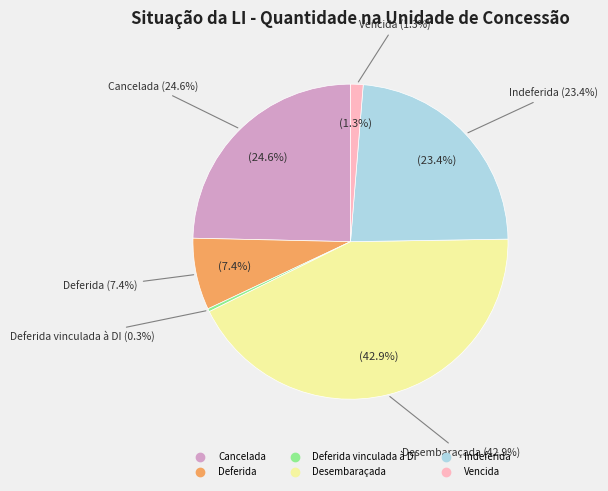

How many slices are in this pie chart?

6